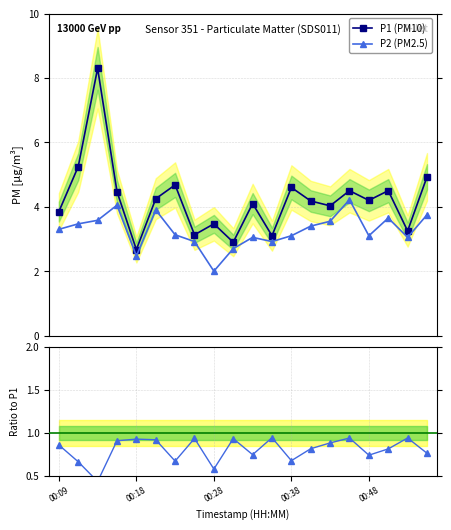

What is the lowest value of the P1 (PM10) series?

2.7